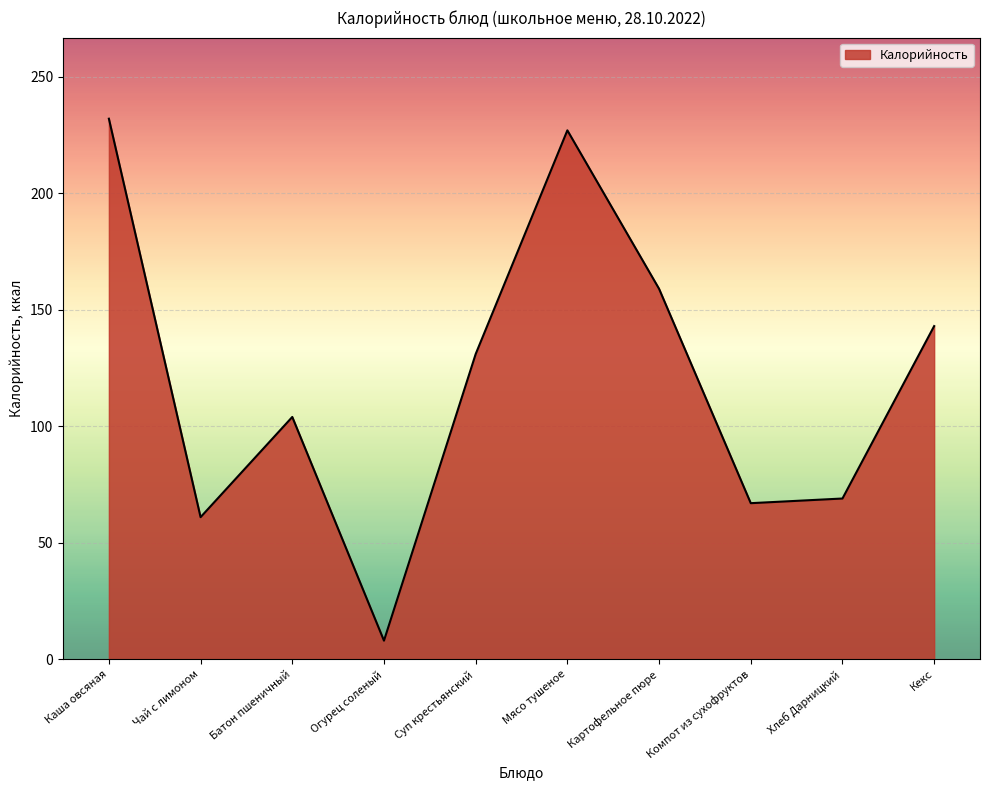

Which category has the highest value across all series?

Каша овсяная